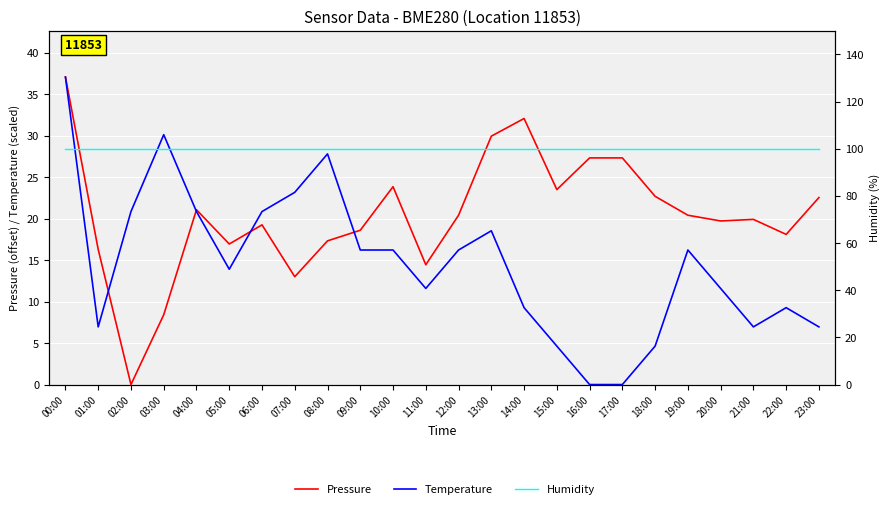

Which series changed the most between 03:00 and 18:00?

Temperature